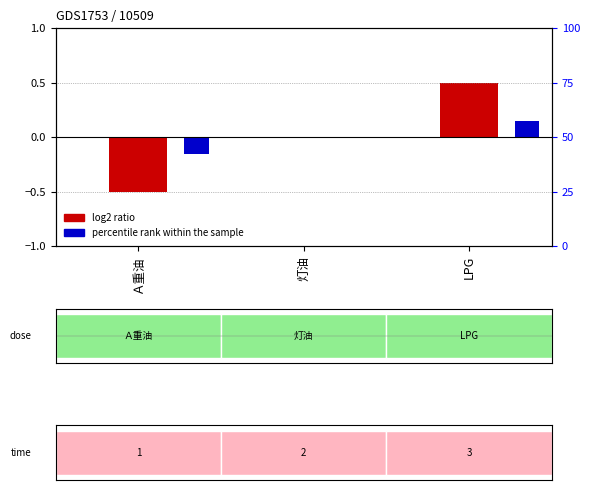

What is the minimum value shown in the chart?

-0.5